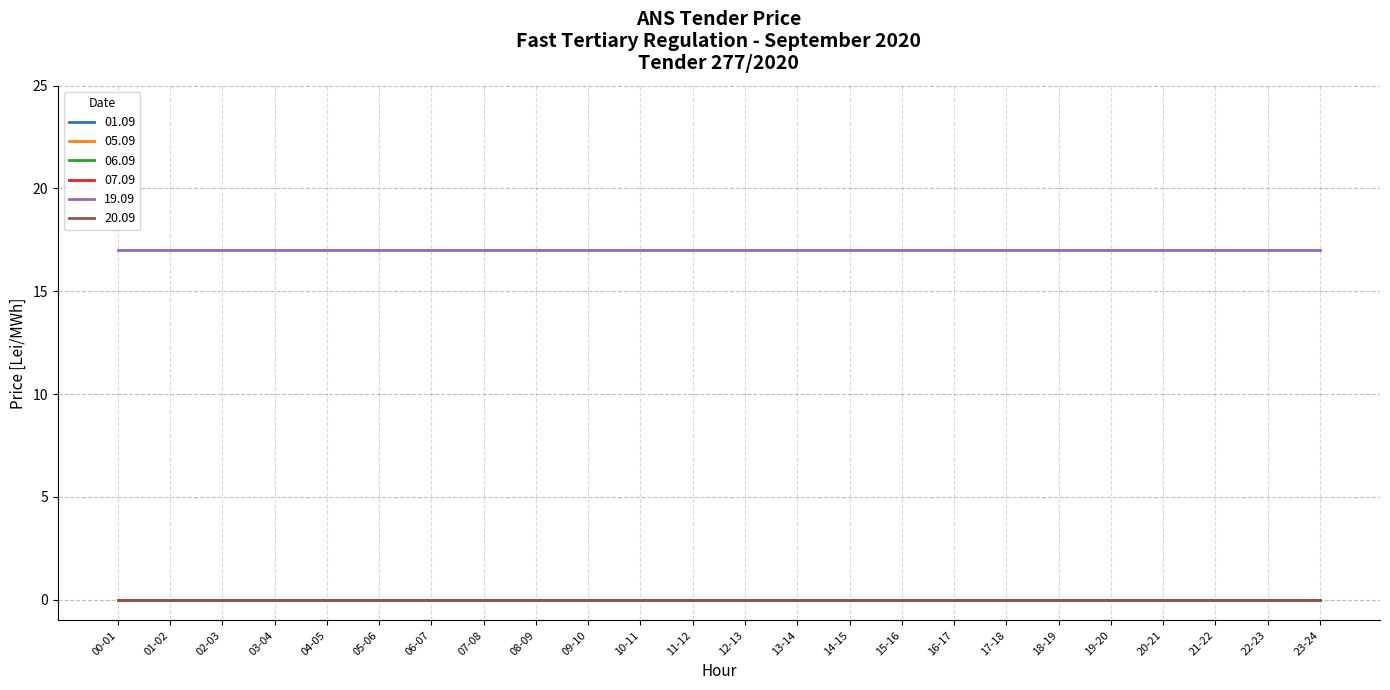

What are all the series names shown in the legend?

01.09, 05.09, 06.09, 07.09, 19.09, 20.09